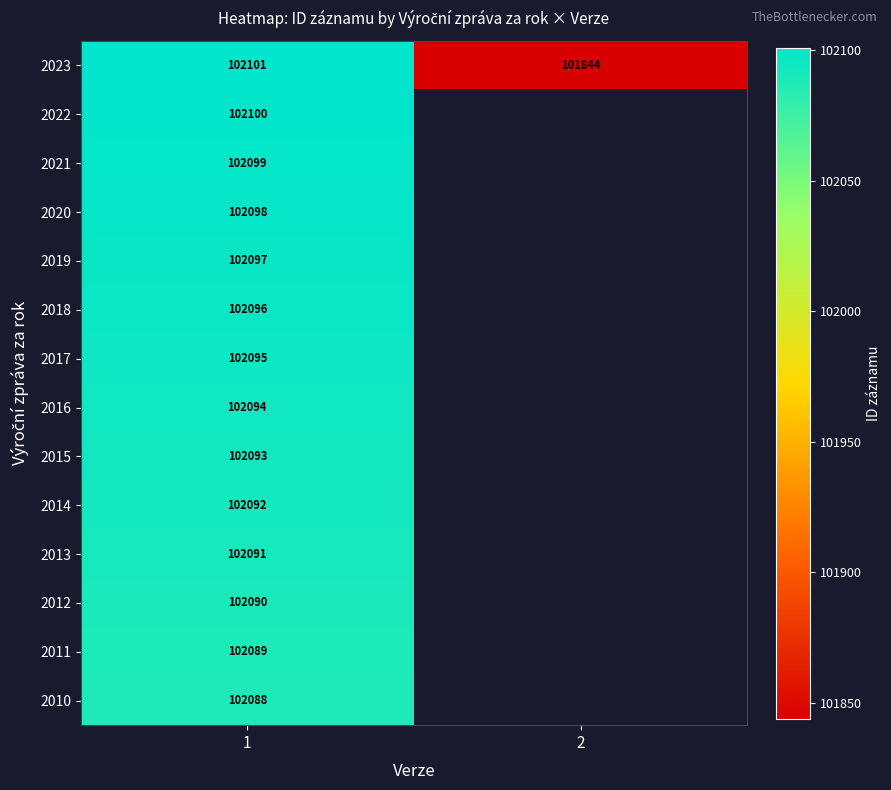

What is the total value across all series at 1?

1429323